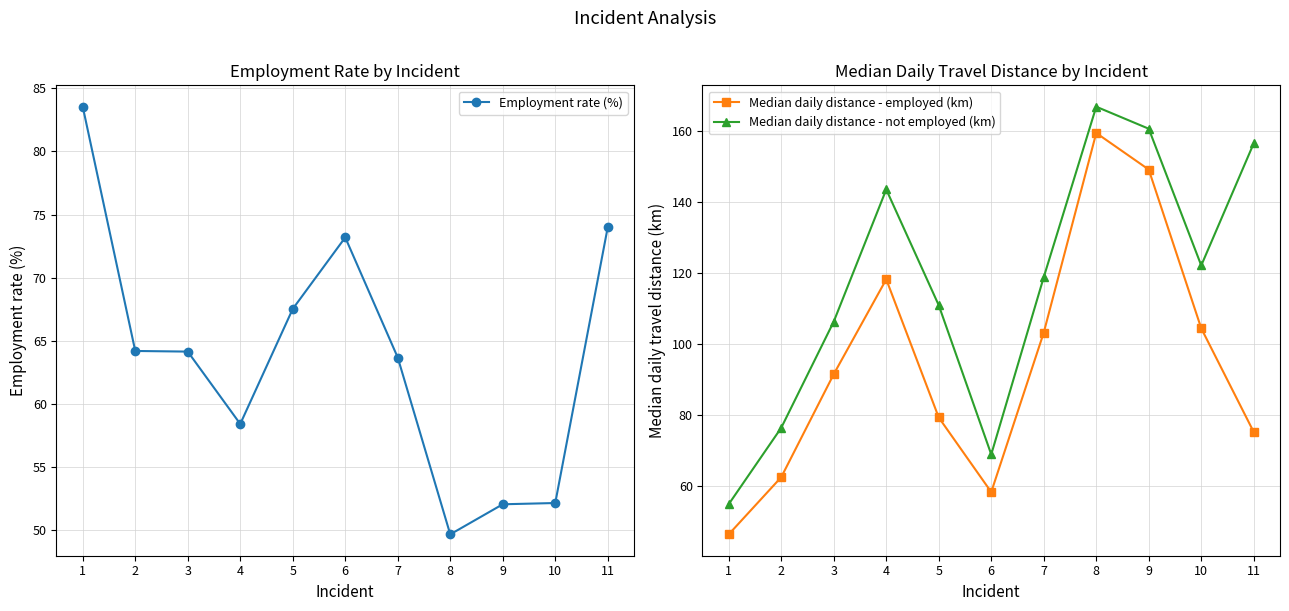

Reading left to right, transcribe all the data shown in this chart.

Employment rate (%): 1=83.5	2=64.2	3=64.2	4=58.4	5=67.5	6=73.2	7=63.7	8=49.7	9=52.1	10=52.2	11=74.0
Median daily distance - employed (km): 1=46.4	2=62.5	3=91.5	4=118.2	5=79.3	6=58.3	7=103.2	8=159.4	9=149.1	10=104.4	11=75.2
Median daily distance - not employed (km): 1=54.9	2=76.4	3=106.3	4=143.5	5=110.9	6=68.9	7=118.8	8=166.8	9=160.6	10=122.1	11=156.5